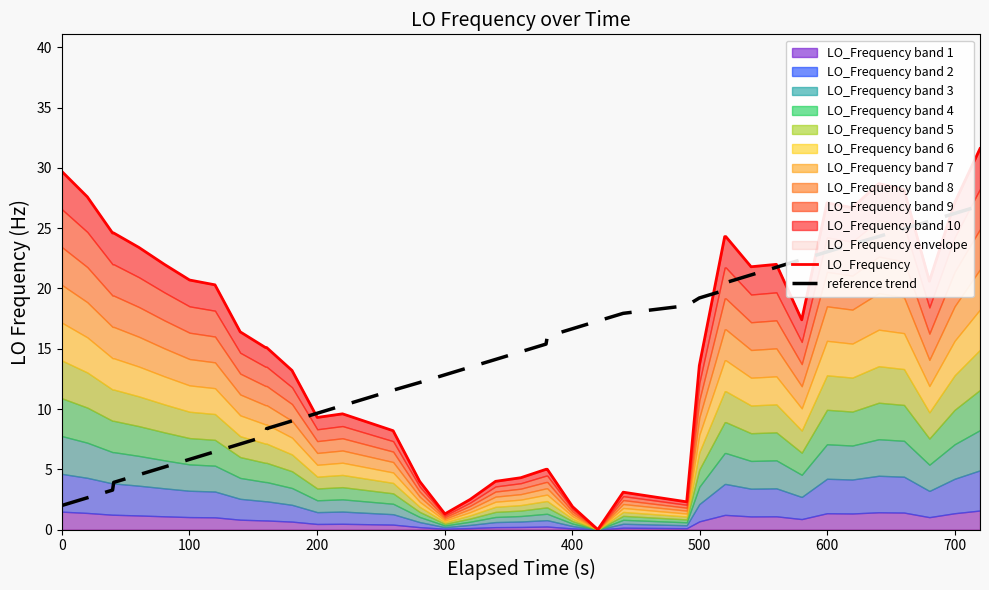

What is the maximum value for reference trend?

26.9